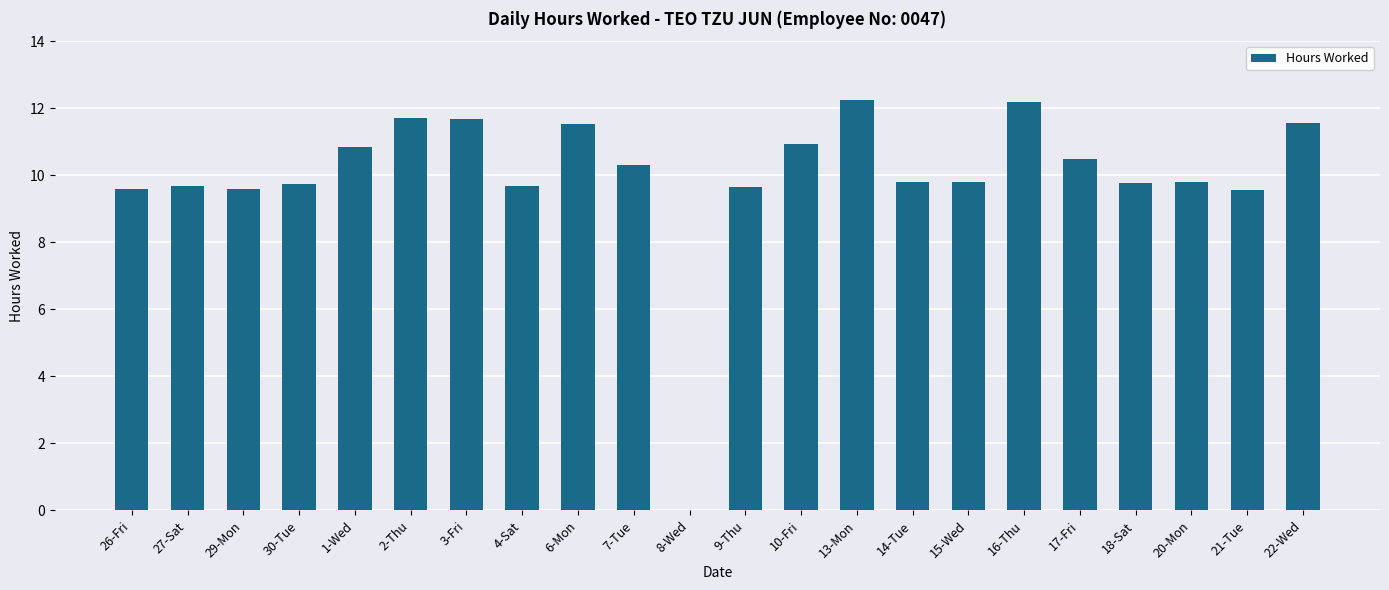

What is the sum of all values?

220.2